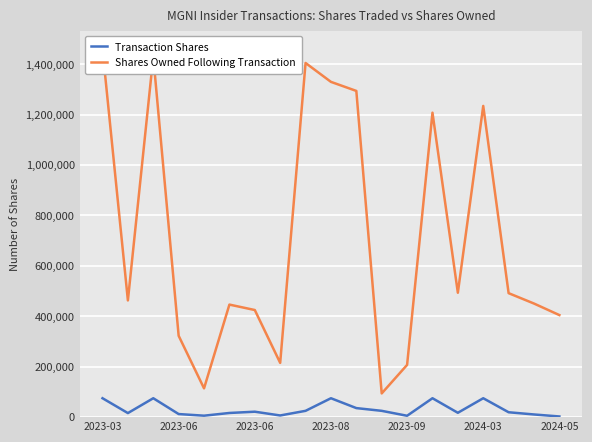

True or false: Shares Owned Following Transaction and Transaction Shares intersect in this chart.

False